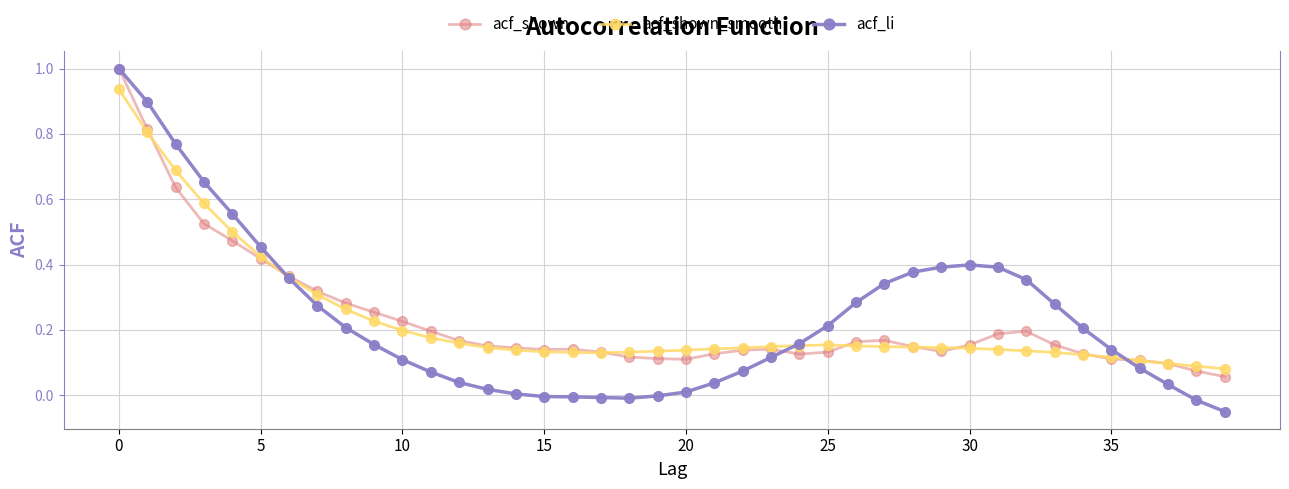

Which series has the widest spread of values?

acf_li